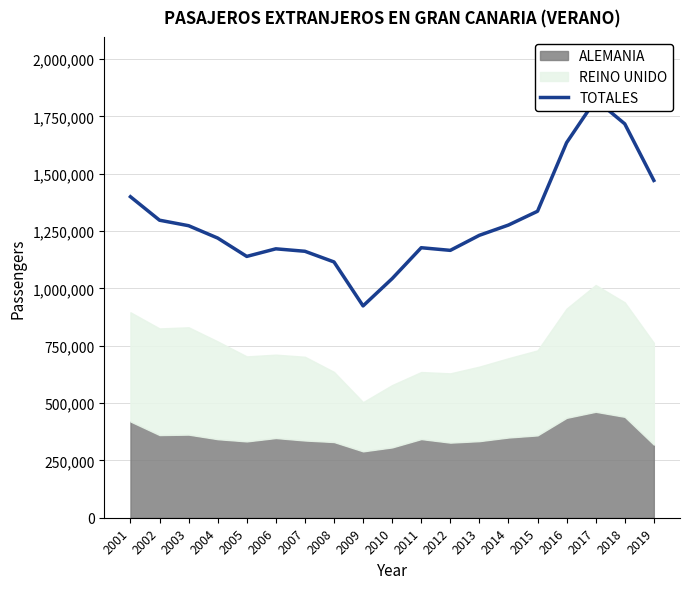

What is the greatest value displayed?

1823295